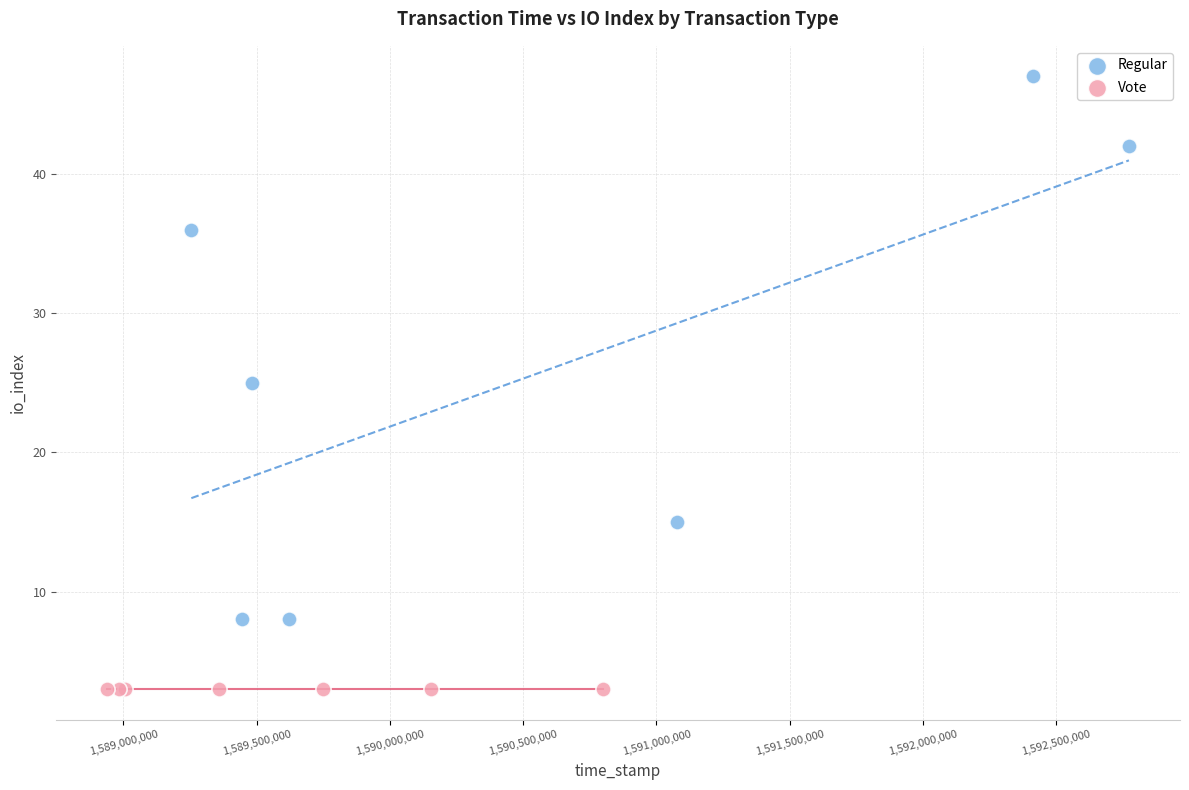

Which series reaches the maximum Y coordinate?

Regular